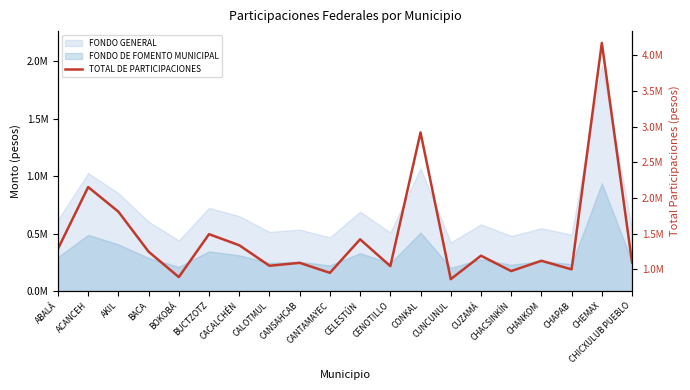

At which label is the value closest to 2517125?

ACANCEH